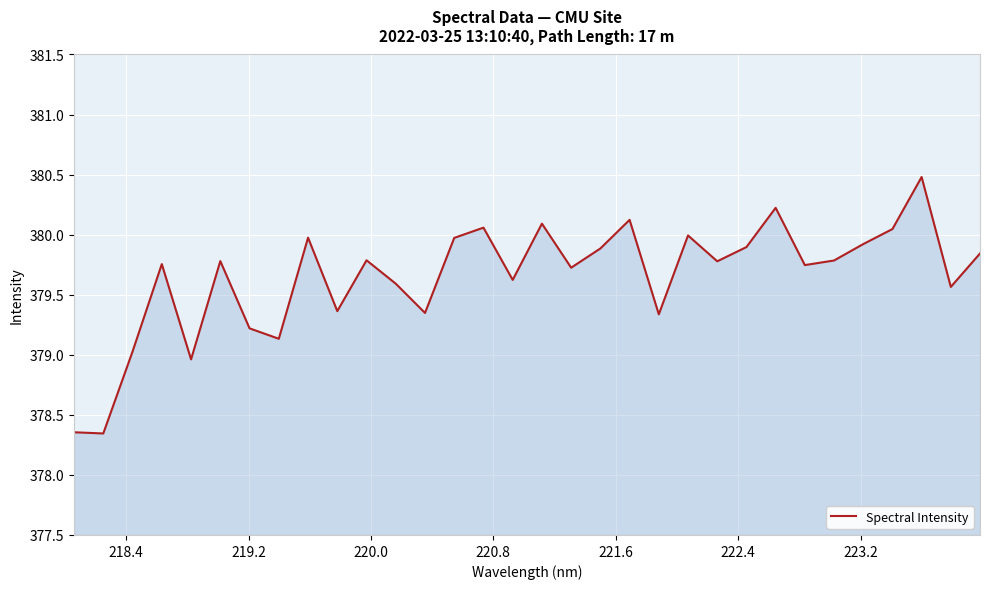

What is the difference between the maximum and minimum values?

2.1